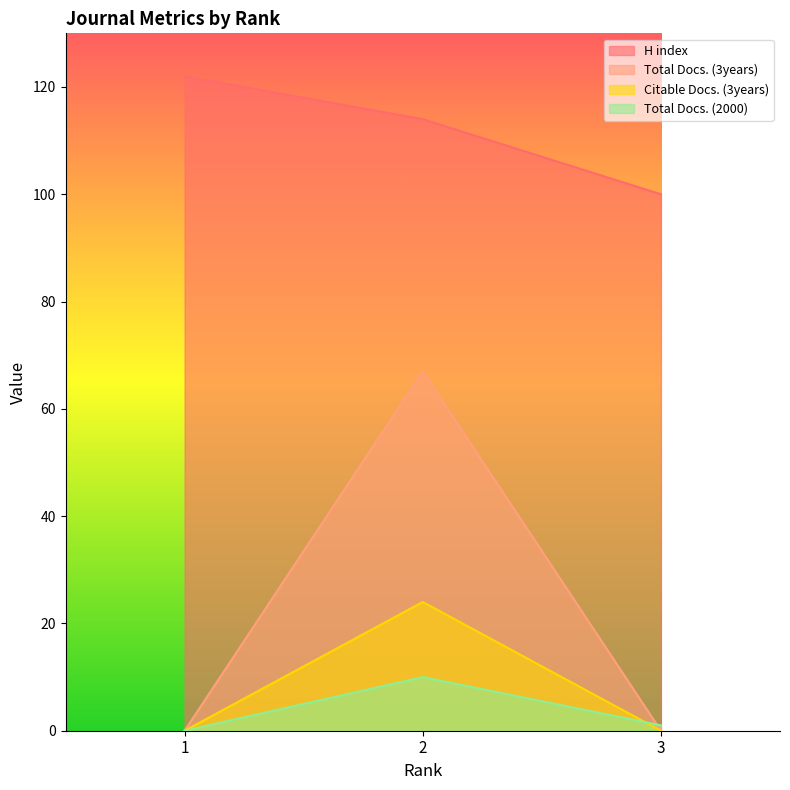

Reading left to right, what are all the values shown in this chart?

H index: 122	114	100
Total Docs. (3years): 0	67	0
Citable Docs. (3years): 0	24	0
Total Docs. (2000): 0	10	1